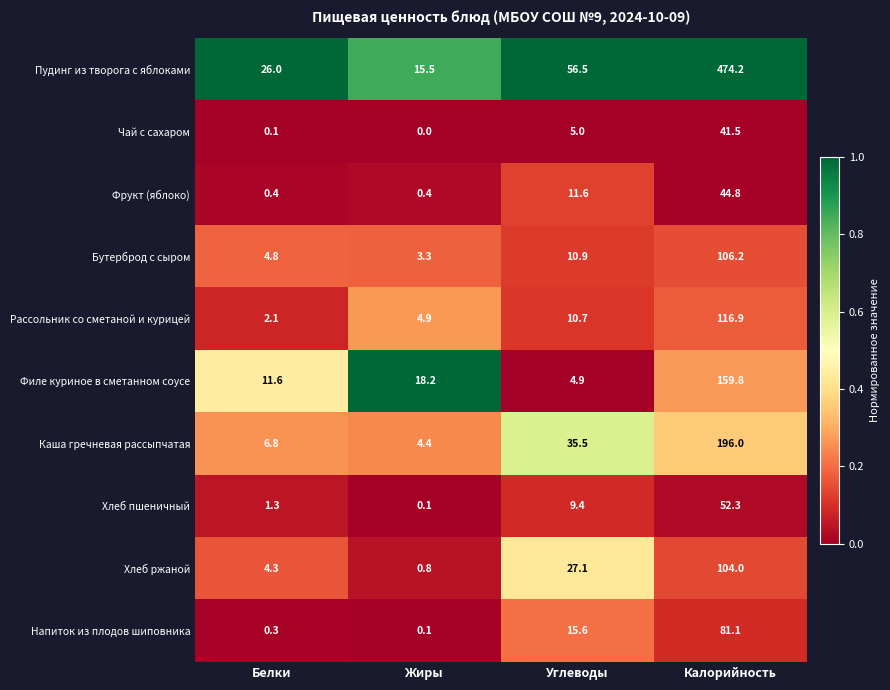

Rank the series at Калорийность from lowest to highest value.

Чай с сахаром, Фрукт (яблоко), Хлеб пшеничный, Напиток из плодов шиповника, Хлеб ржаной, Бутерброд с сыром, Рассольник со сметаной и курицей, Филе куриное в сметанном соусе, Каша гречневая рассыпчатая, Пудинг из творога с яблоками